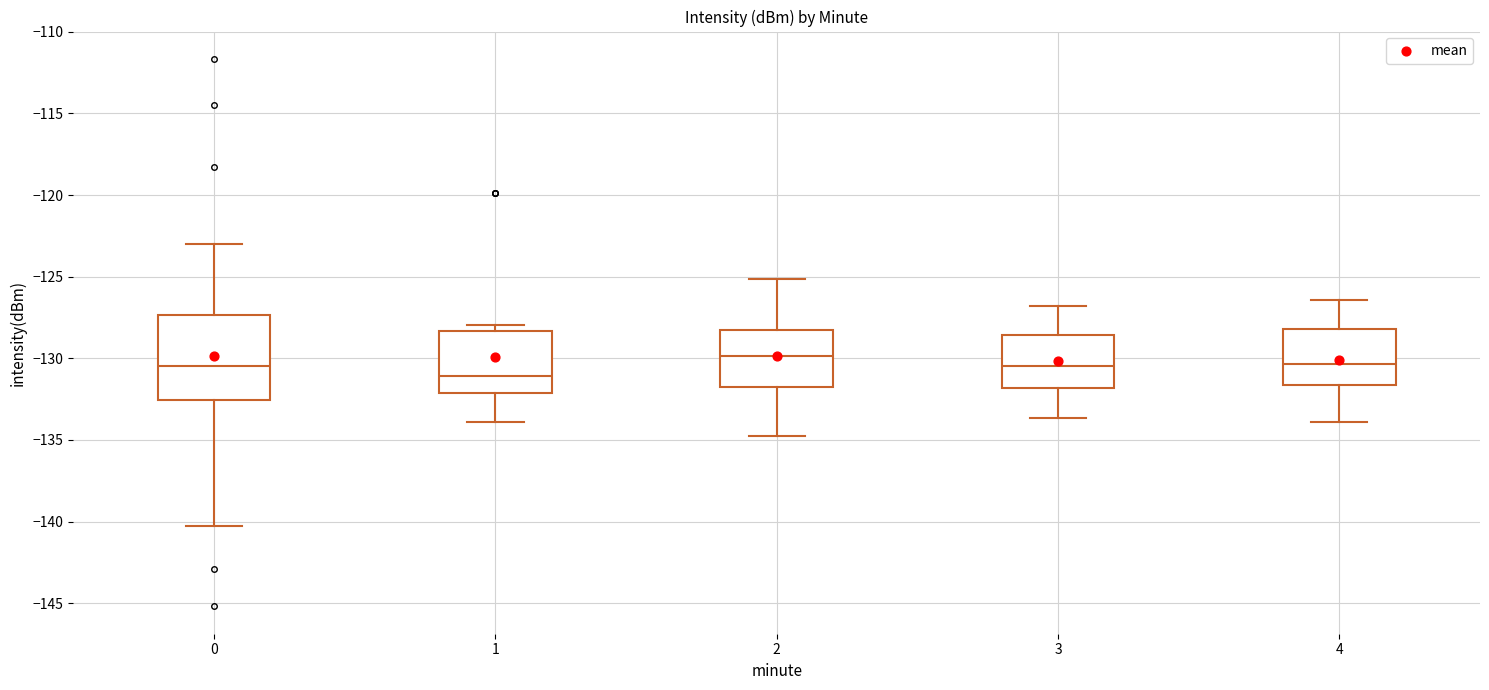

Reading left to right, transcribe this box plot: for each box, give where its median line is, the range the box spans, and where its two whiskers end, as read against the y-axis. The values are not printed on the chart, so give them approximately, as read against the axis.

0: median -130.5, box -132.5 to -127.5, whiskers -140.5 to -123.0
1: median -131.0, box -132.0 to -128.5, whiskers -134.0 to -128.0
2: median -130.0, box -132.0 to -128.5, whiskers -135.0 to -125.0
3: median -130.5, box -132.0 to -128.5, whiskers -133.5 to -127.0
4: median -130.5, box -131.5 to -128.0, whiskers -134.0 to -126.5